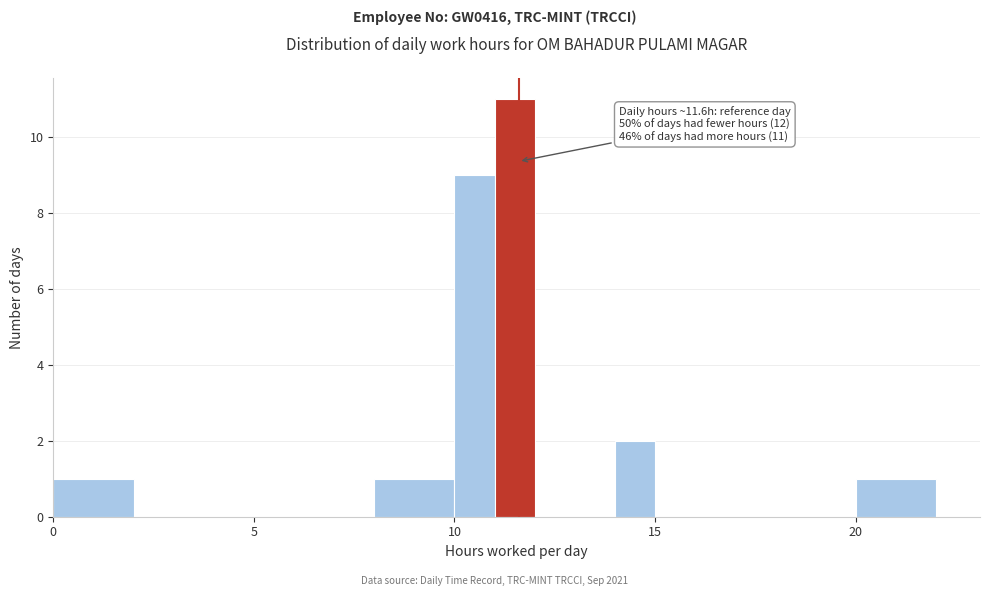

Around what value on the x-axis is the tallest bar? Give the approximate position of its centre, as read against the axis.

11.5